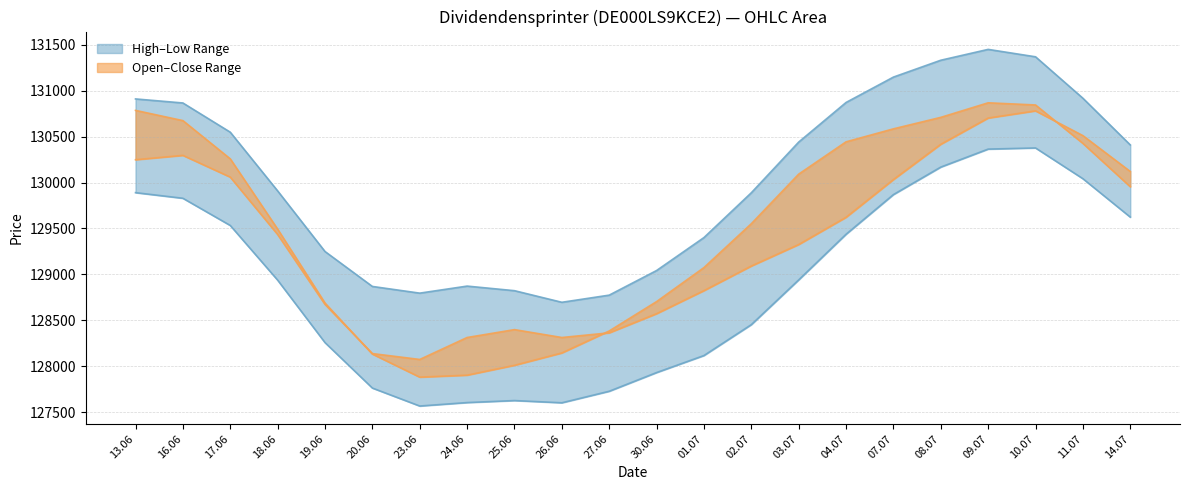

Rank the categories by Open value from lowest to highest.

6, 5, 9, 10, 12, 4, 8, 11, 7, 14, 15, 21, 13, 3, 0, 17, 2, 16, 1, 18, 20, 19